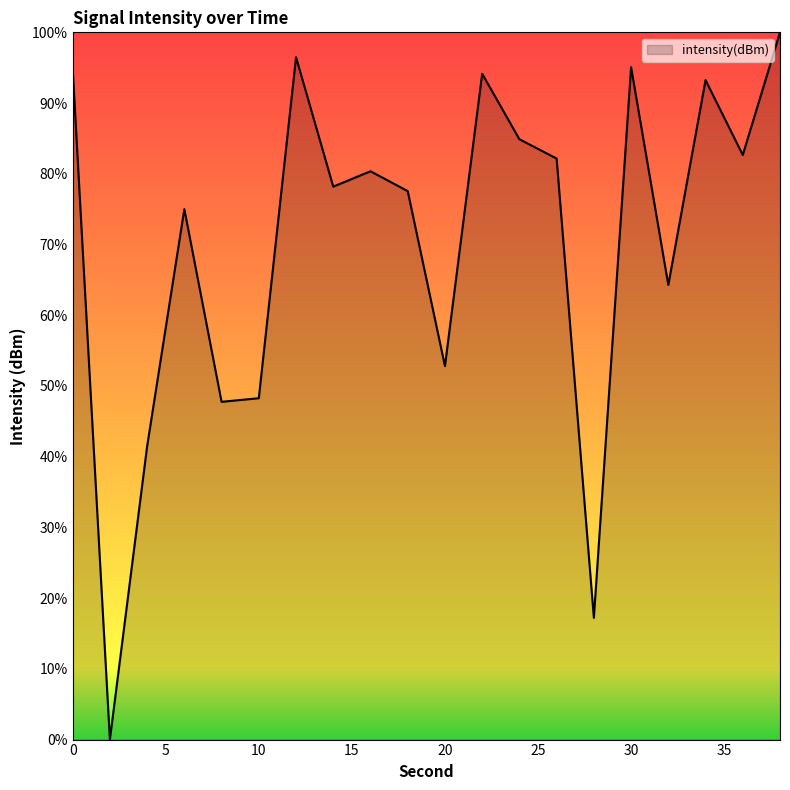

What is the difference between the second highest and minimum values?

96.5